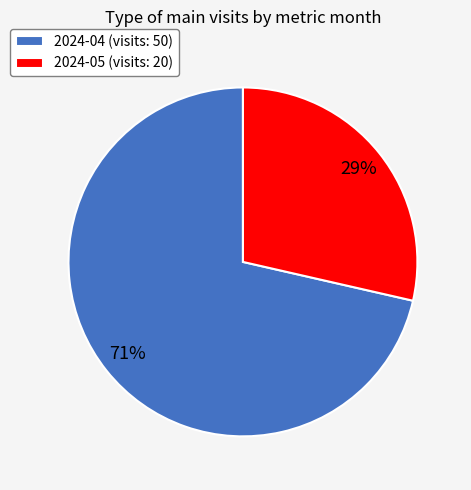

Rank the categories by value from highest to lowest.

2024-04, 2024-05